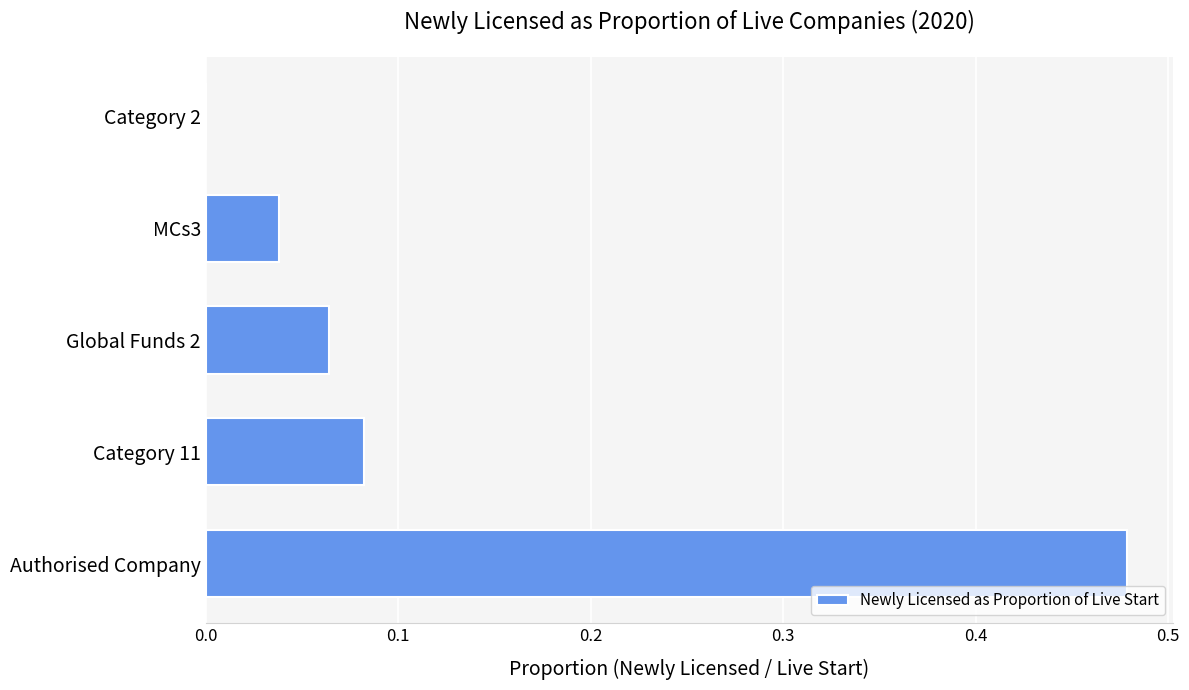

What is the sum of all values?

0.7